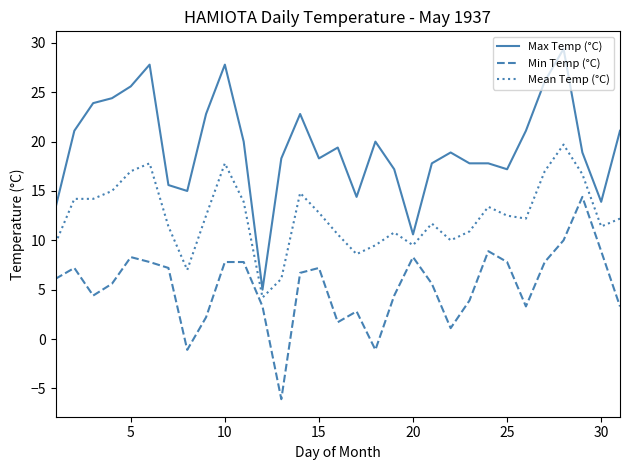

What is the minimum value shown in the chart?

-6.1